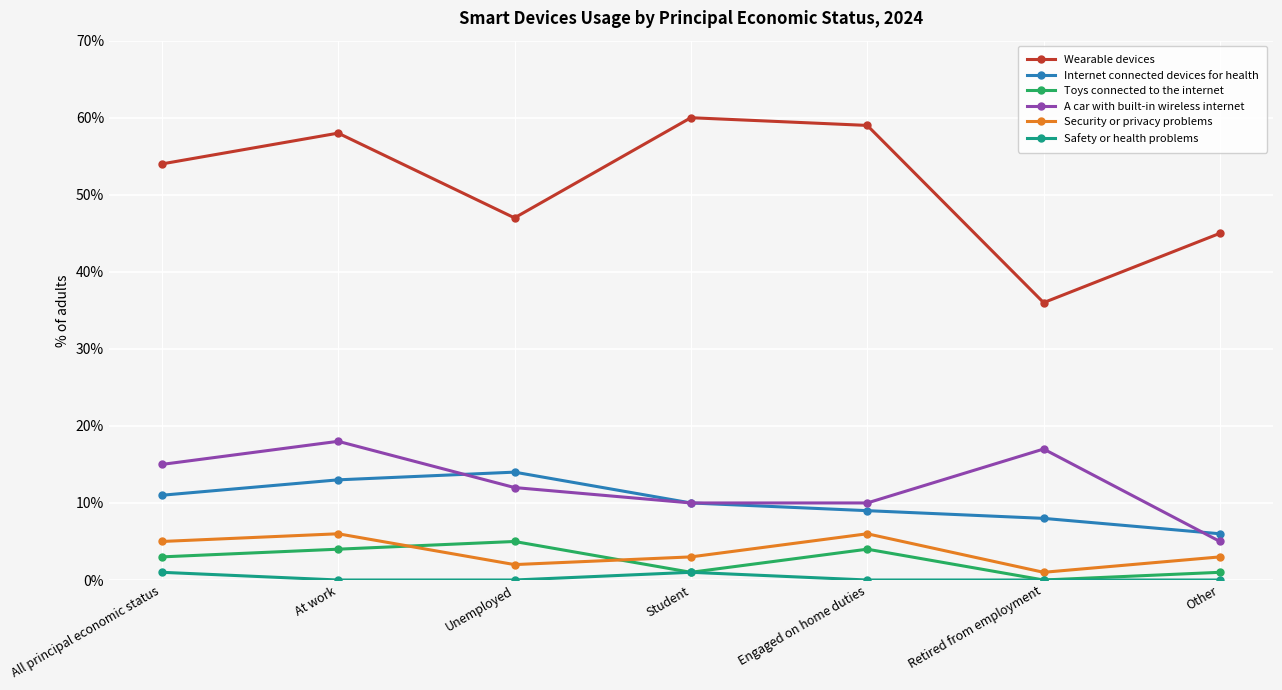

Read the Wearable devices value at Engaged on home duties, to the nearest 10.

60